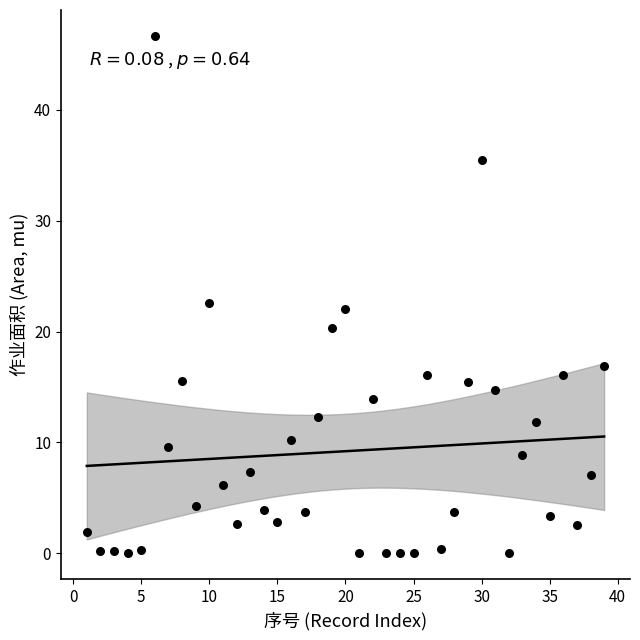

What is the range of X values (max minus min)?

38.0